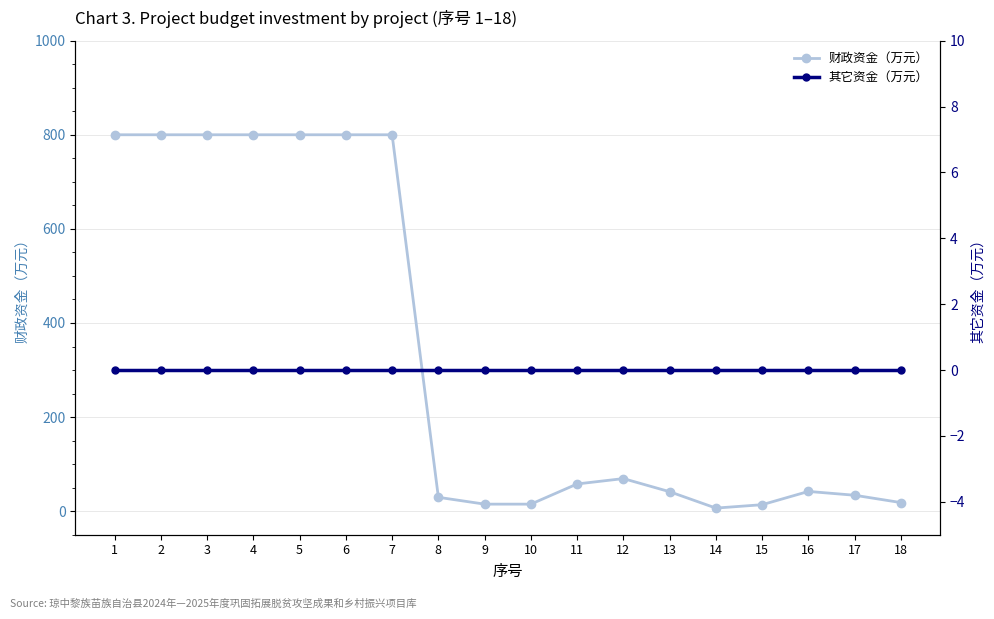

Reading left to right, list all the values displayed in this chart.

财政资金（万元）: 800.0	800.0	800.0	800.0	800.0	800.0	800.0	29.5	15.0	15.0	57.9	69.3	41.4	6.6	13.8	42.0	33.9	18.3
其它资金（万元）: 0.0	0.0	0.0	0.0	0.0	0.0	0.0	0.0	0.0	0.0	0.0	0.0	0.0	0.0	0.0	0.0	0.0	0.0